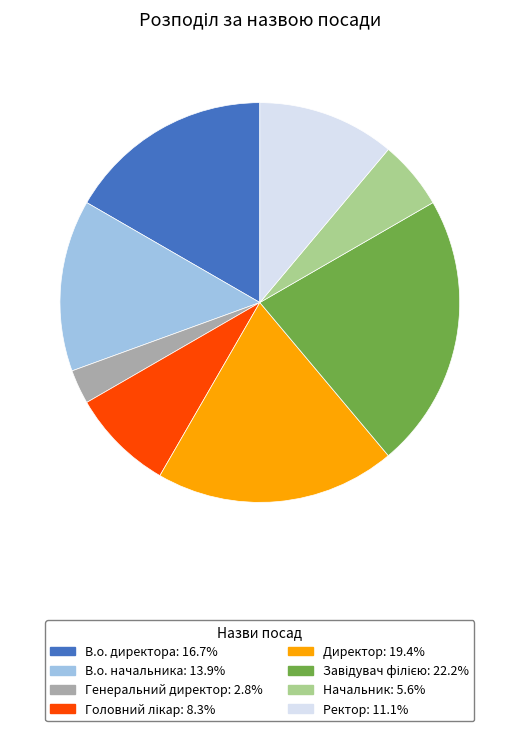

What is the ratio of the value at Начальник to the value at Ректор?

0.5